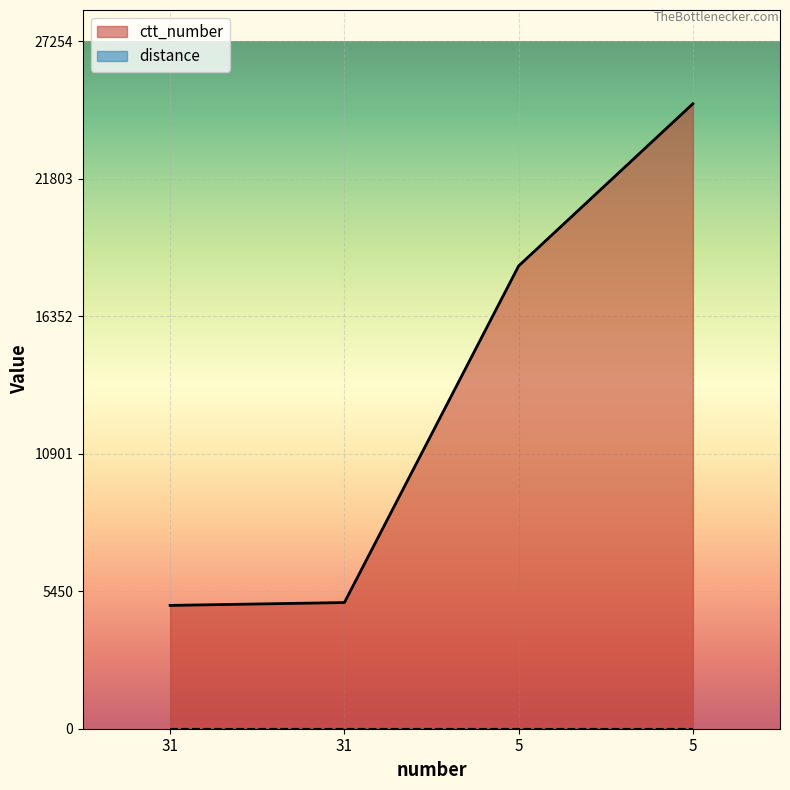

What is the average value?

13254